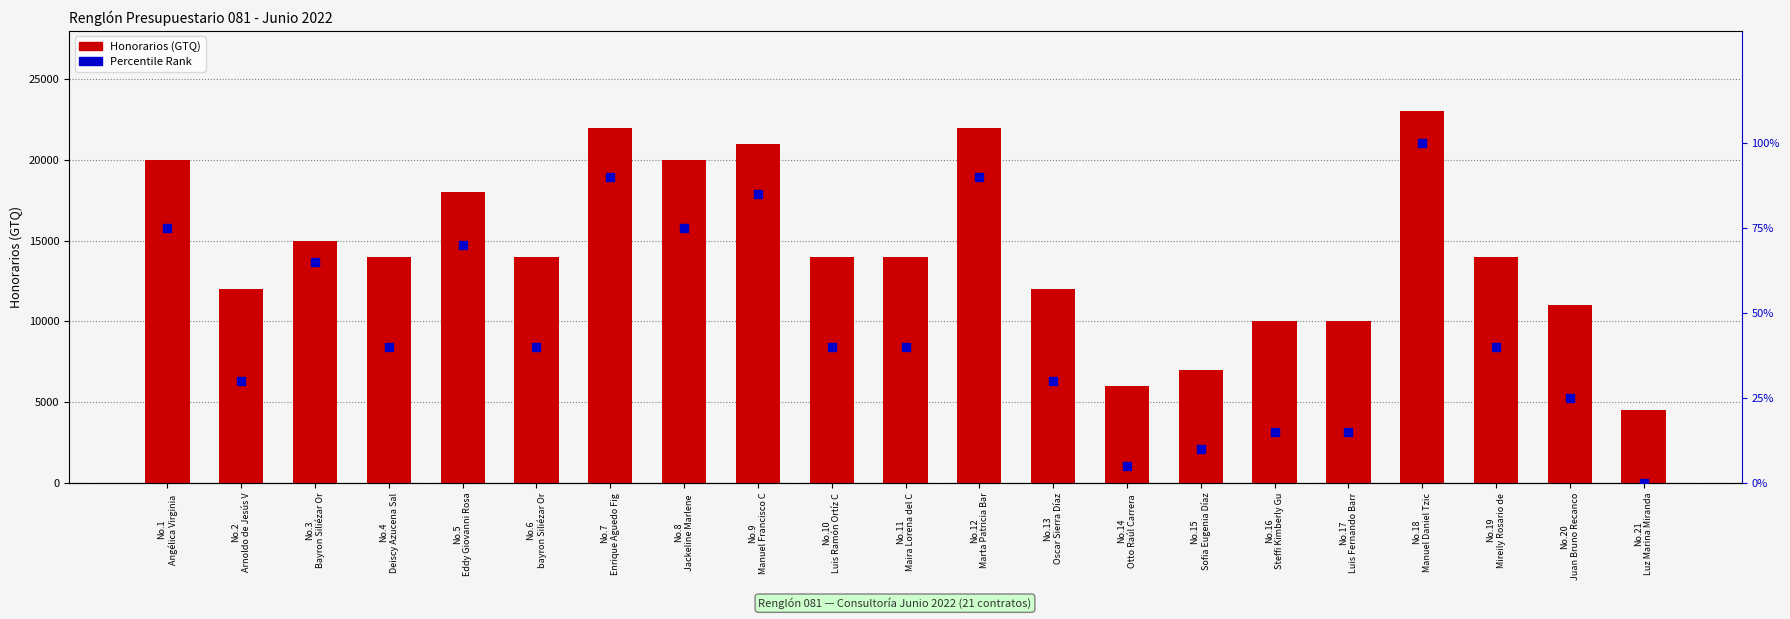

Is the value of Percentile Rank at No.4
Deiscy Azucena Sal greater than the value of Honorarios at No.4
Deiscy Azucena Sal?

No